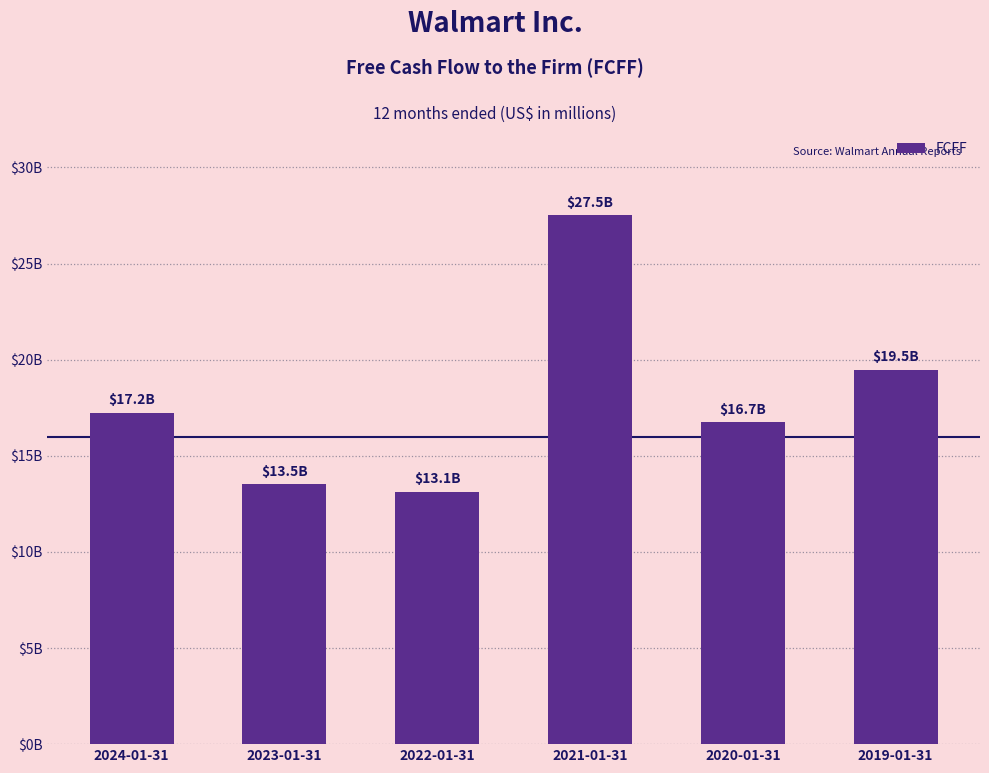

Read the value at 2023-01-31, to the nearest 10.

13520